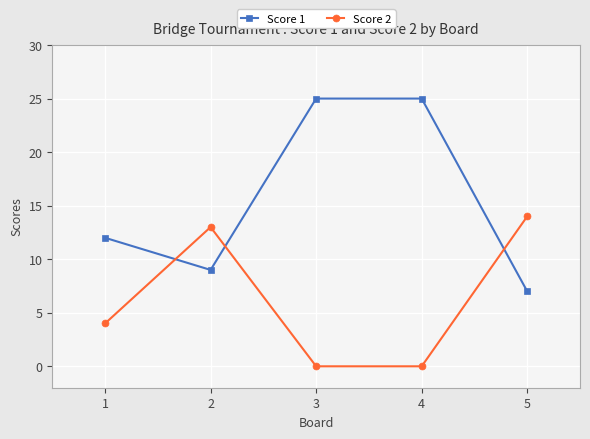

What is the difference between the maximum and minimum values in the Score 1 series?

18